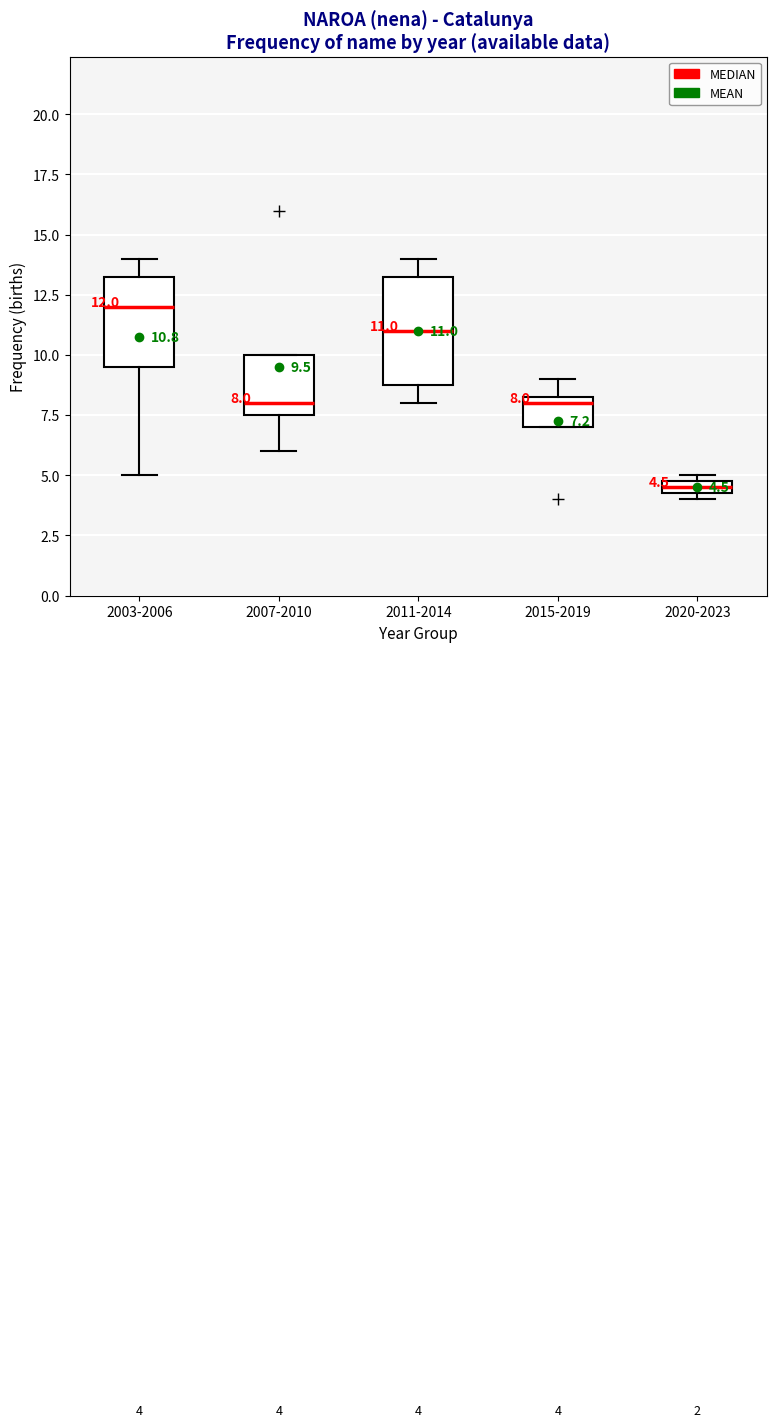

Which box is the tallest, from its lower edge to its upper edge?

2011-2014